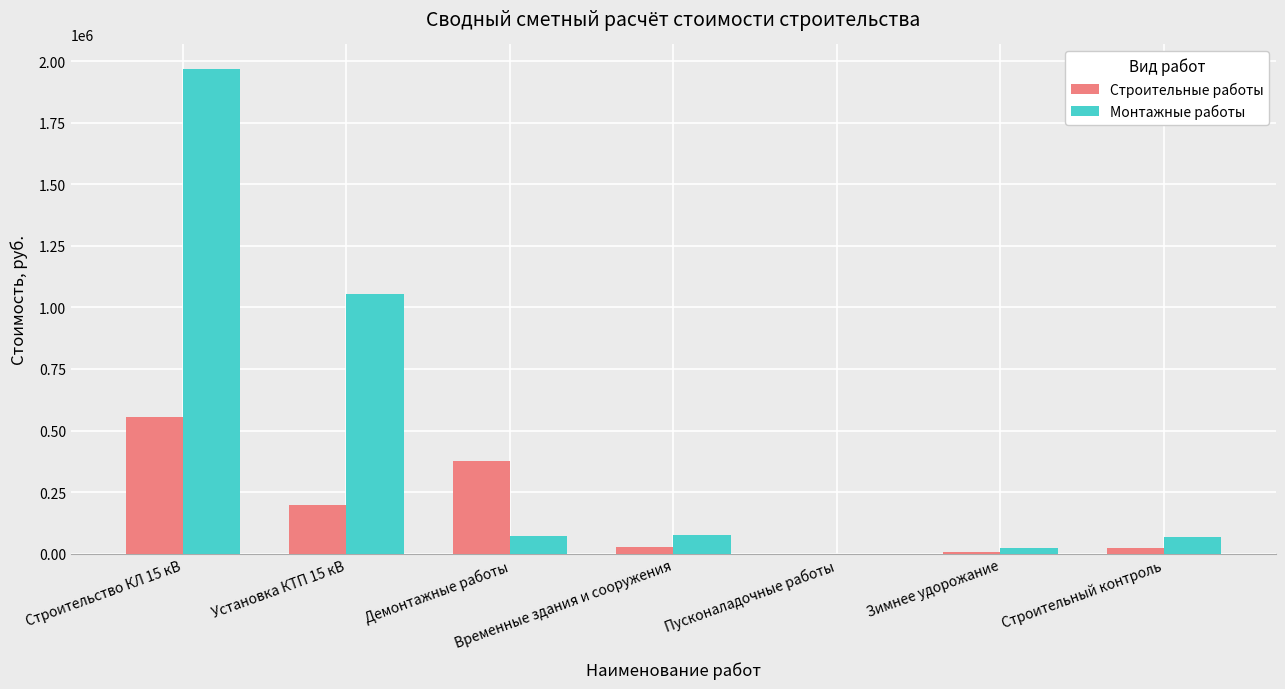

Is it true that Строительные работы equals 555495.0 at Строительство КЛ 15 кВ?

True